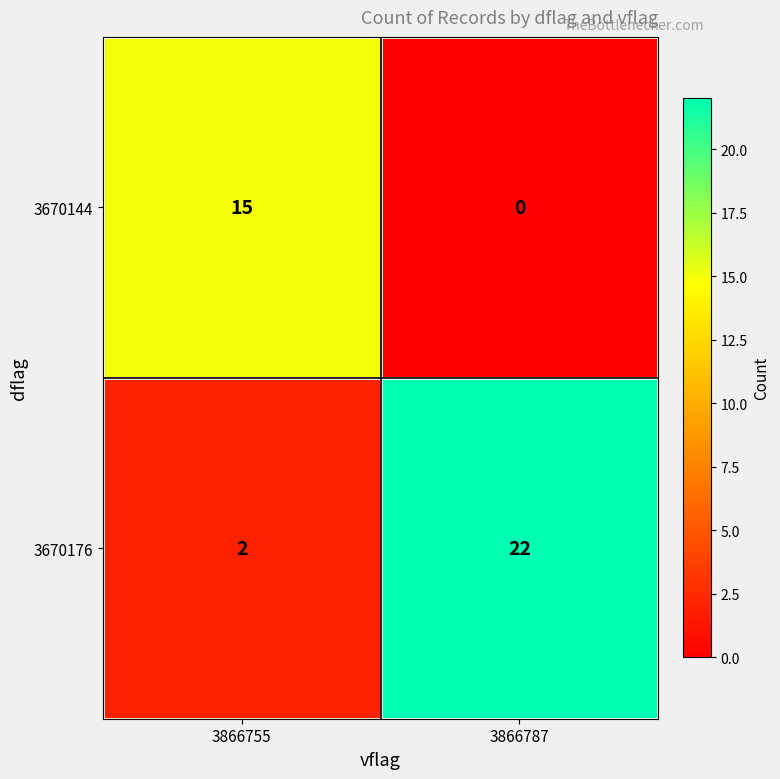

Reading left to right, list all the values displayed in this chart.

3670144: 3866755=15	3866787=0
3670176: 3866755=2	3866787=22